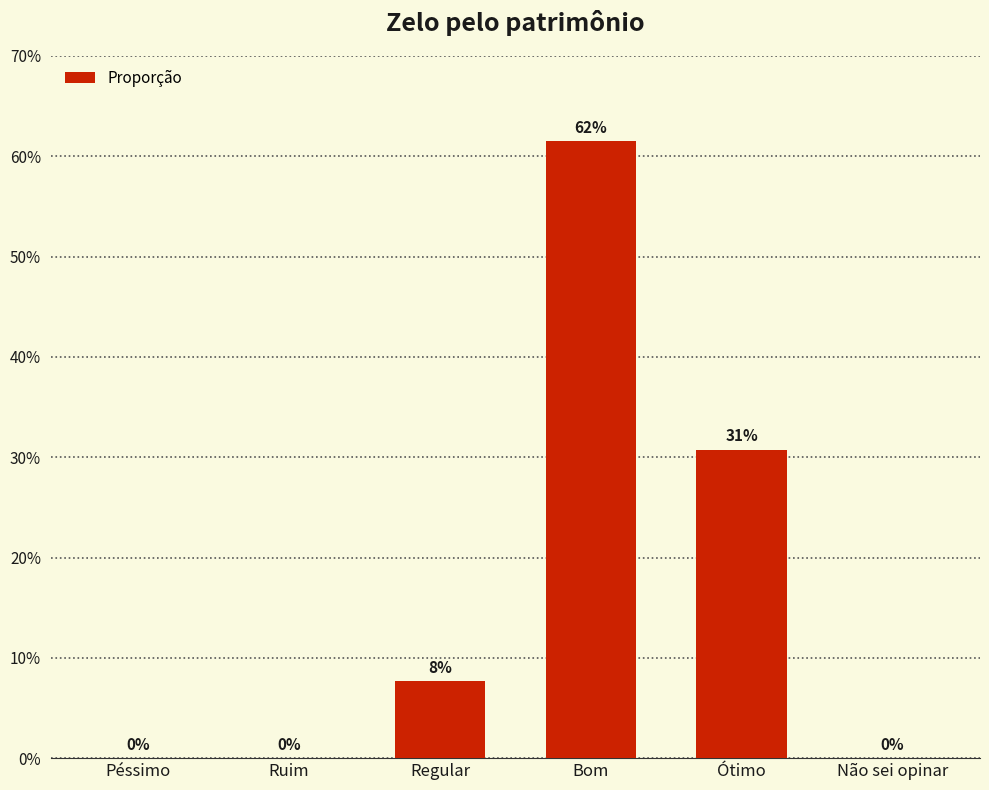

What is the label of the 2nd bar from the left?

Ruim